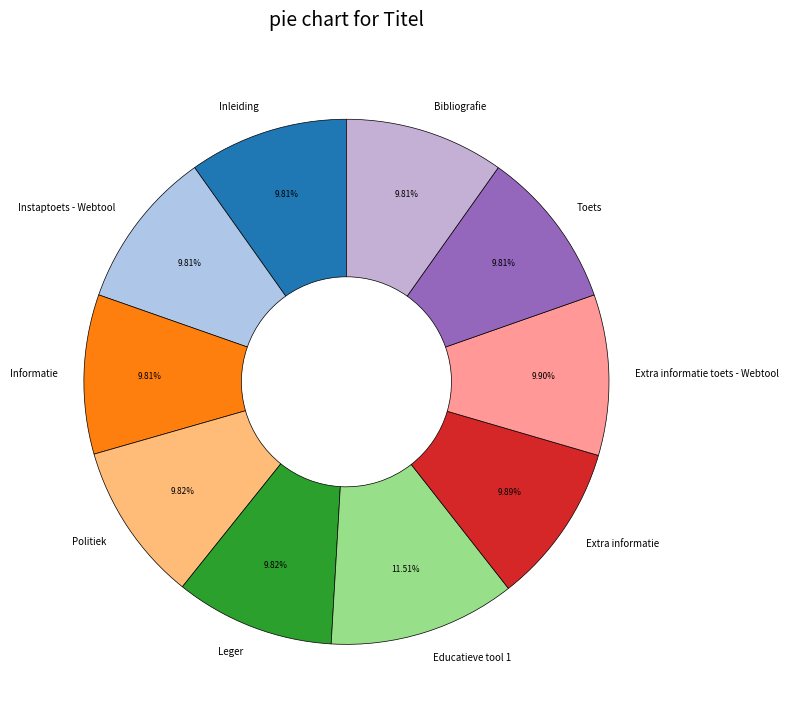

Do Educatieve tool 1 and Toets together represent more than half of the pie?

No